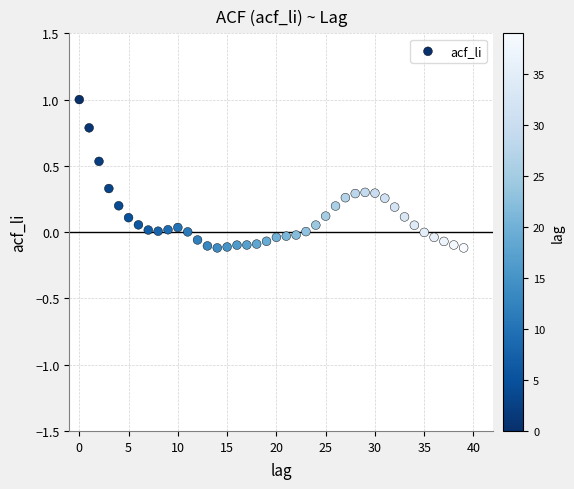

What is the range of Y values (max minus min)?

1.1